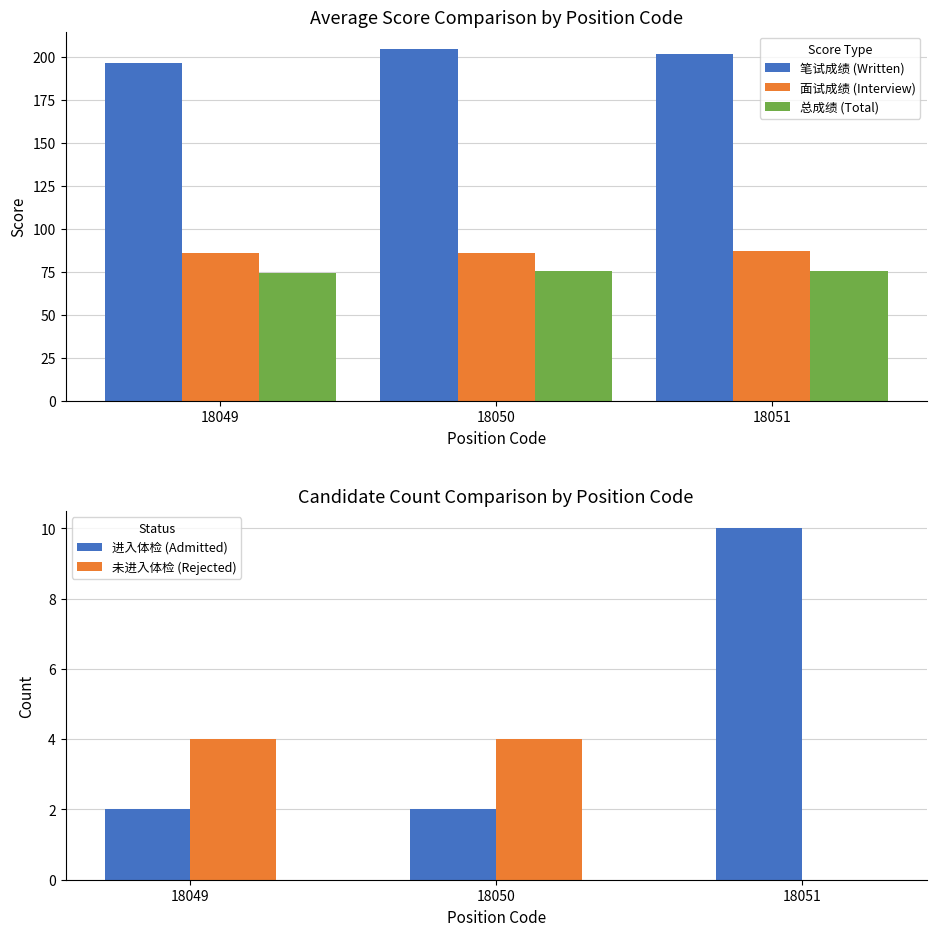

Reading right to left, transcribe all the data shown in this chart.

笔试成绩 (Written): 201.9	204.5	196.8
面试成绩 (Interview): 87.1	85.7	86.1
总成绩 (Total): 75.2	75.2	74.0
进入体检 (Admitted): 10.0	2.0	2.0
未进入体检 (Rejected): 0.0	4.0	4.0